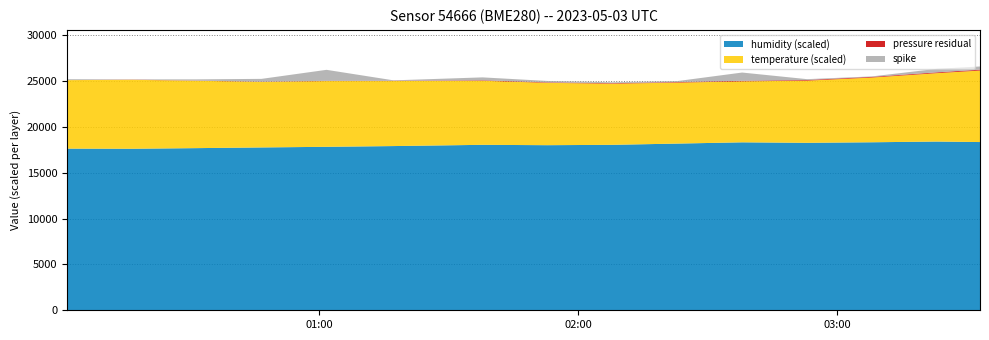

Reading left to right, list all the values displayed in this chart.

pressure: 100751.2	100768.3	100770.9	100773.4	100775.1	100780.2	100799.9	100801.6	100804.9	100807.5	100810.1	100820.4	100824.0	100837.0	100847.3
temperature: 7.5	7.5	7.3	7.2	7.2	7.1	7.0	6.8	6.7	6.7	6.7	6.8	7.1	7.5	7.8
humidity: 58.8	58.7	58.9	59.2	59.4	59.7	60.1	60.0	60.1	60.6	61.0	60.9	61.1	61.3	61.1